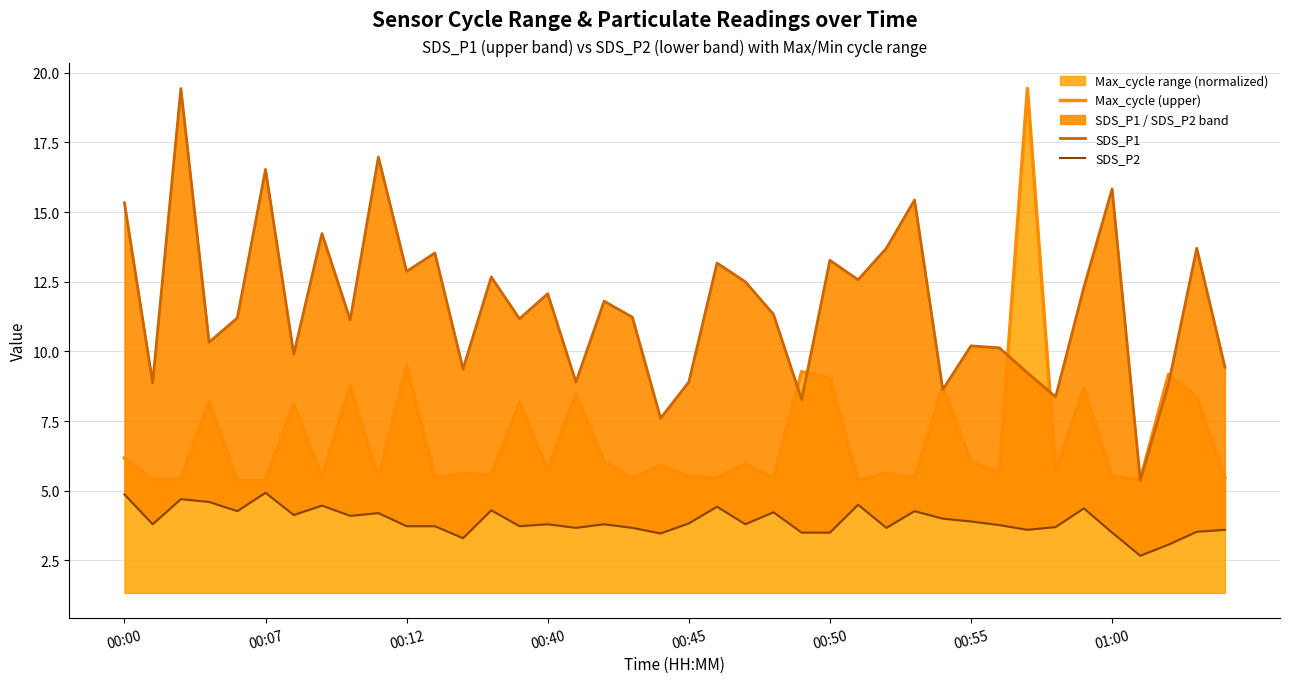

Reading right to left, what are all the values shown in this chart?

Max_cycle (upper): 5.5	8.4	9.2	5.4	5.5	8.7	5.7	19.4	5.7	6.0	8.7	5.5	5.6	5.4	9.0	9.3	5.5	6.0	5.5	5.5	5.9	5.5	6.1	8.5	5.7	8.2	5.6	5.6	5.5	9.5	5.5	8.8	5.5	8.1	5.4	5.4	8.2	5.4	5.4	6.2
SDS_P1: 9.4	13.7	8.8	5.4	15.8	12.3	8.4	9.2	10.1	10.2	8.6	15.4	13.7	12.6	13.3	8.3	11.3	12.5	13.2	8.9	7.6	11.2	11.8	8.9	12.1	11.2	12.7	9.4	13.5	12.9	17.0	11.1	14.2	9.9	16.5	11.2	10.3	19.4	8.9	15.3
SDS_P2: 3.6	3.5	3.1	2.7	3.5	4.4	3.7	3.6	3.8	3.9	4.0	4.3	3.7	4.5	3.5	3.5	4.2	3.8	4.4	3.8	3.5	3.7	3.8	3.7	3.8	3.7	4.3	3.3	3.7	3.7	4.2	4.1	4.5	4.1	4.9	4.3	4.6	4.7	3.8	4.9